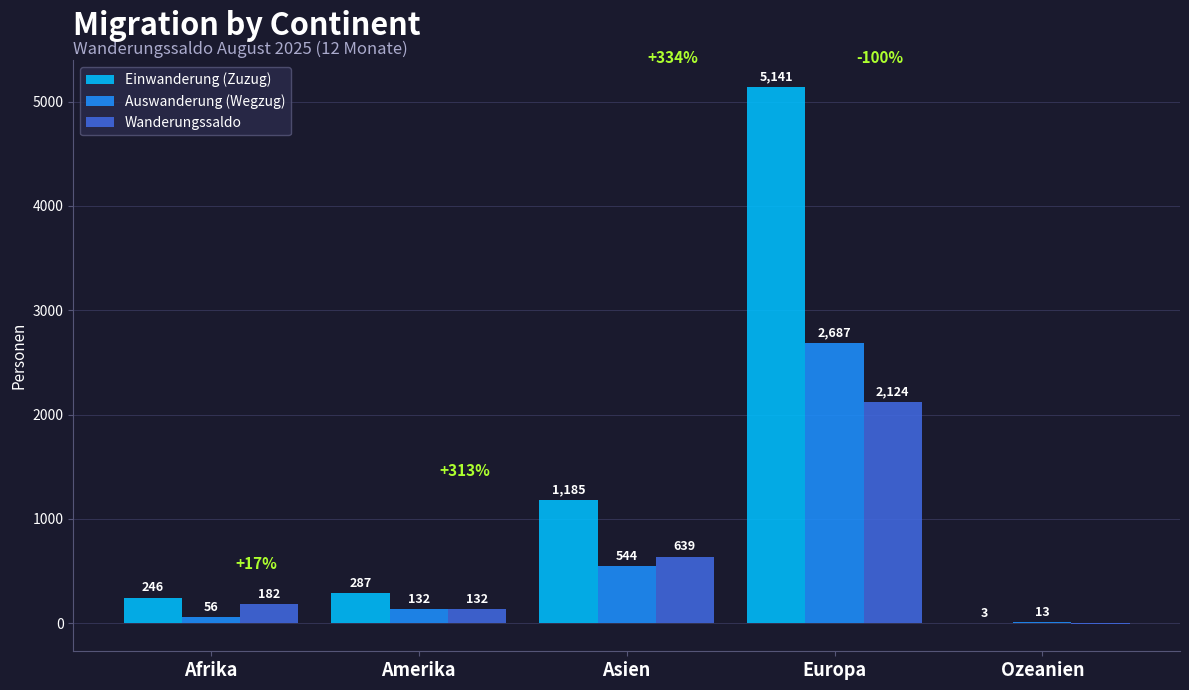

Which category has the highest value in the Auswanderung (Wegzug) series?

Europa